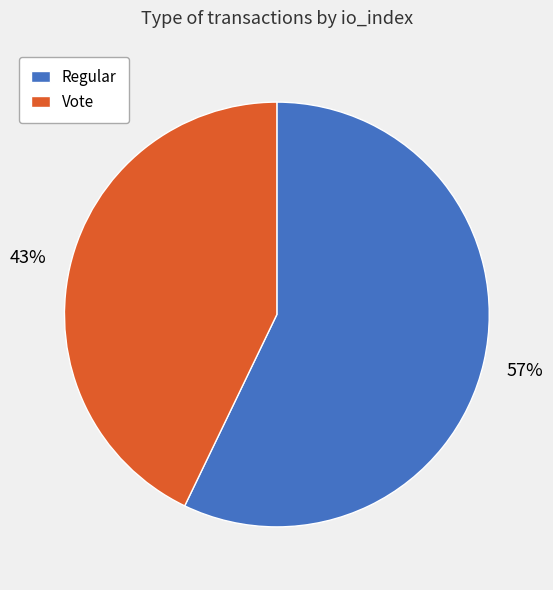

To the nearest percent, what is the average slice percentage?

50%